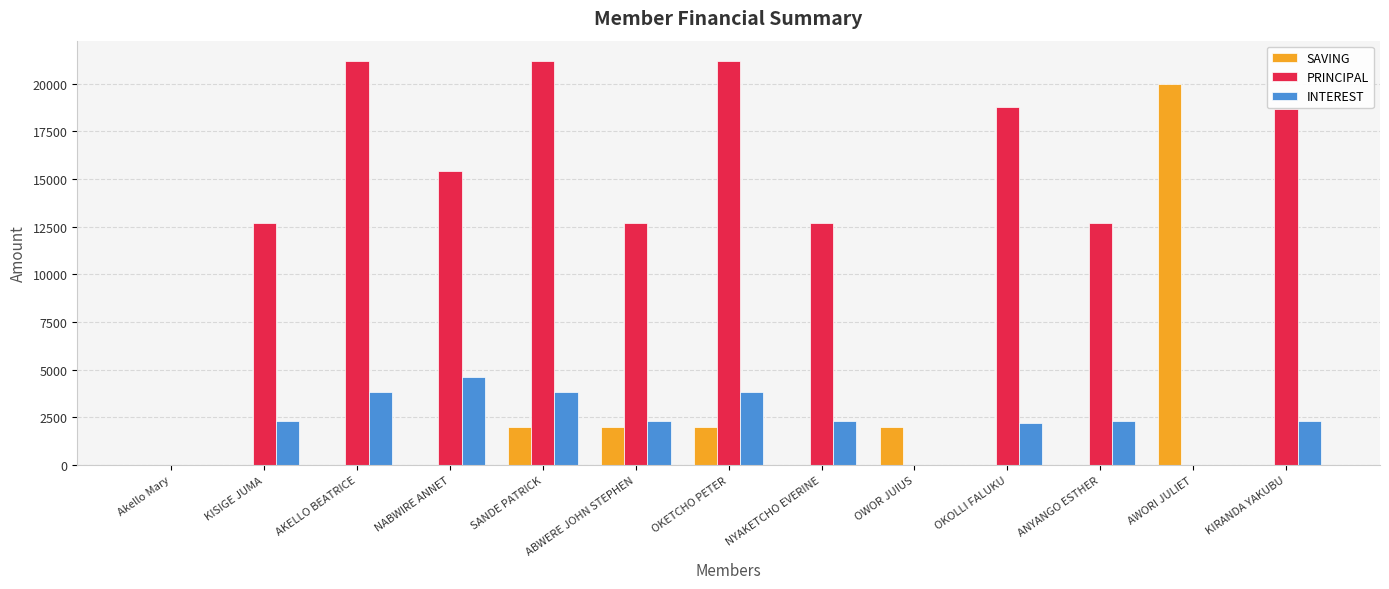

How many distinct data groups are displayed?

3